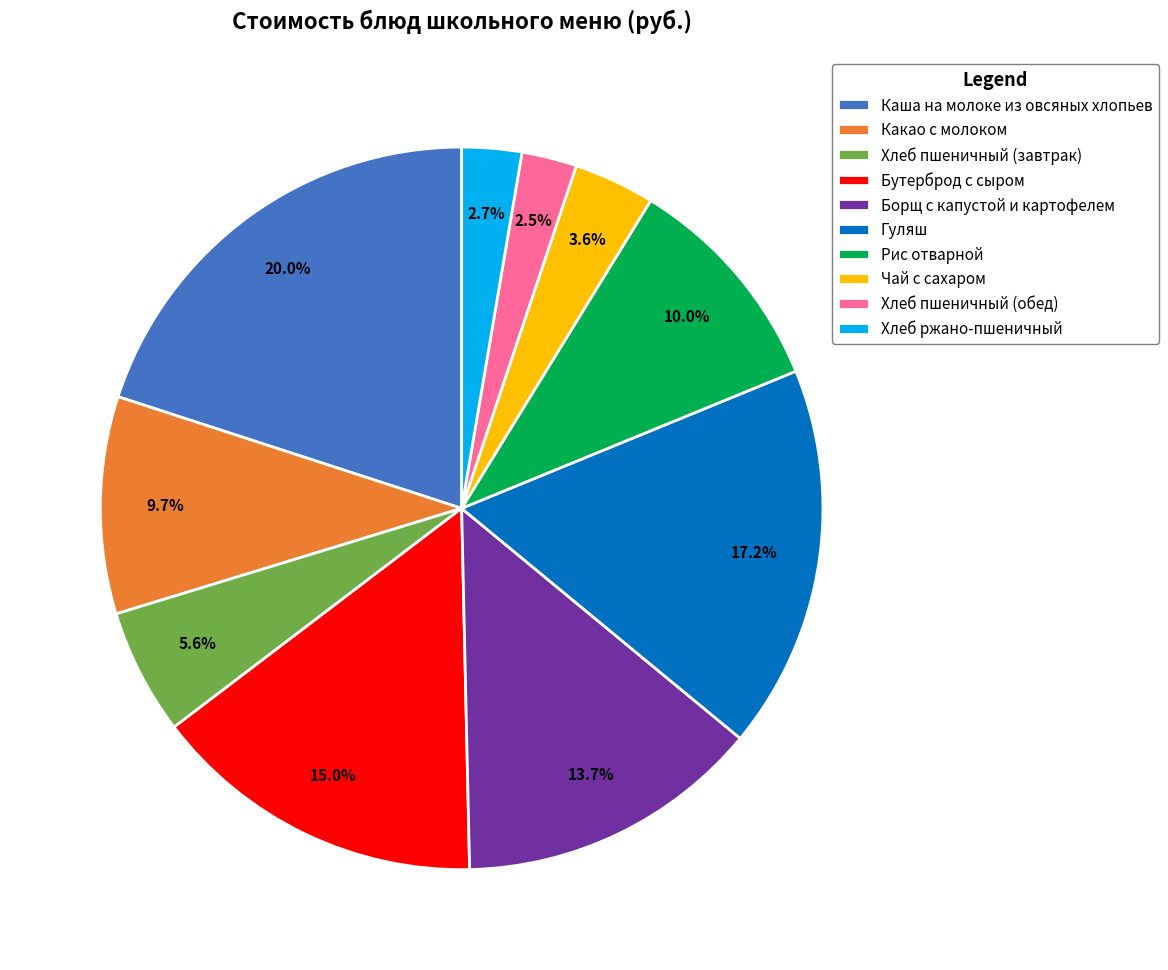

Is there a majority slice in this chart?

No